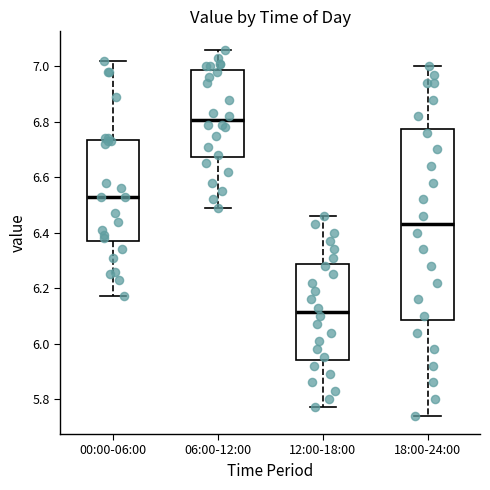

Reading left to right, transcribe this box plot: for each box, give where its median line is, the range the box spans, and where its two whiskers end, as read against the y-axis. The values are not printed on the chart, so give them approximately, as read against the axis.

00:00-06:00: median 6.54, box 6.38 to 6.74, whiskers 6.18 to 7.02
06:00-12:00: median 6.80, box 6.68 to 6.98, whiskers 6.50 to 7.06
12:00-18:00: median 6.12, box 5.94 to 6.28, whiskers 5.78 to 6.46
18:00-24:00: median 6.44, box 6.08 to 6.78, whiskers 5.74 to 7.00